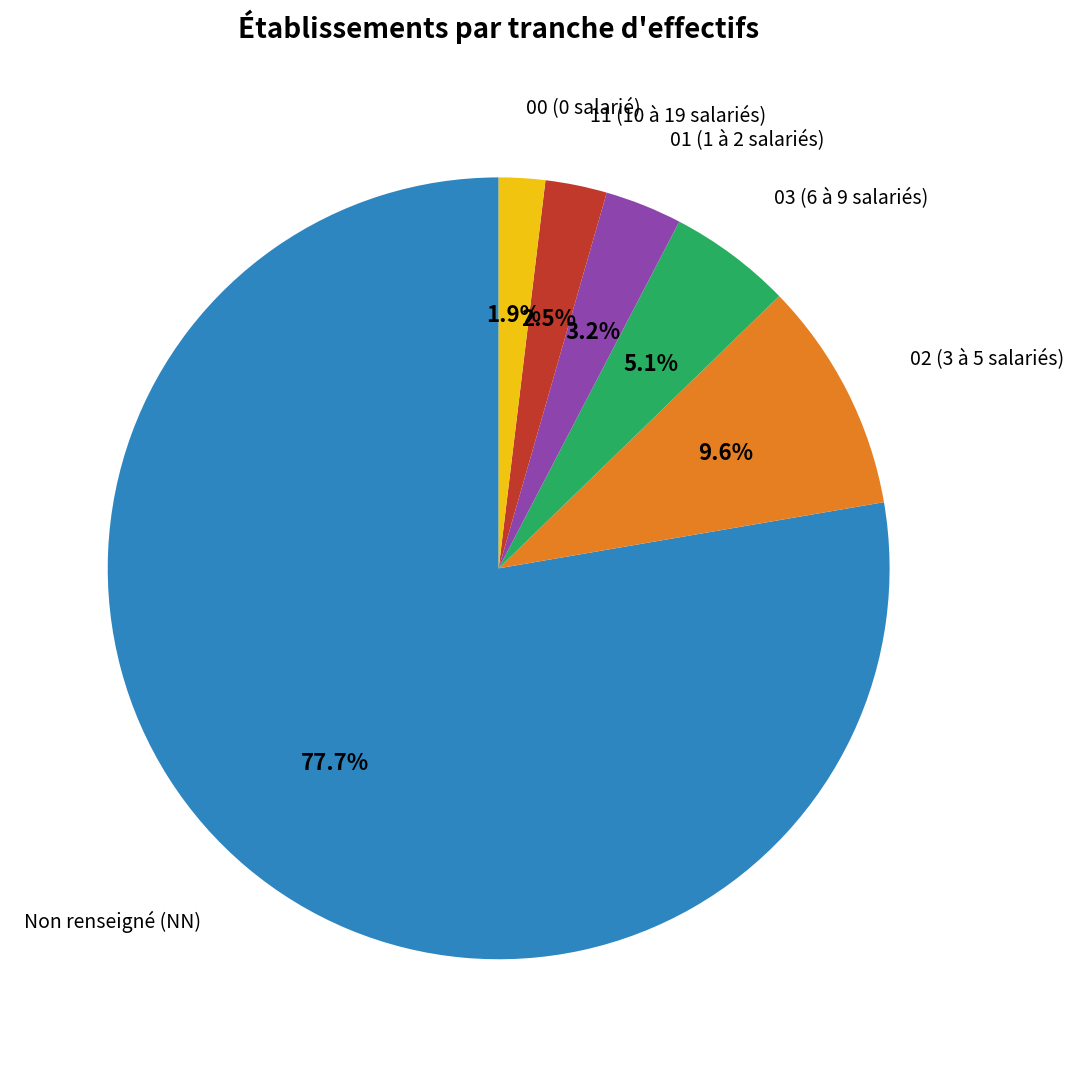

Is there a majority slice in this chart?

Yes